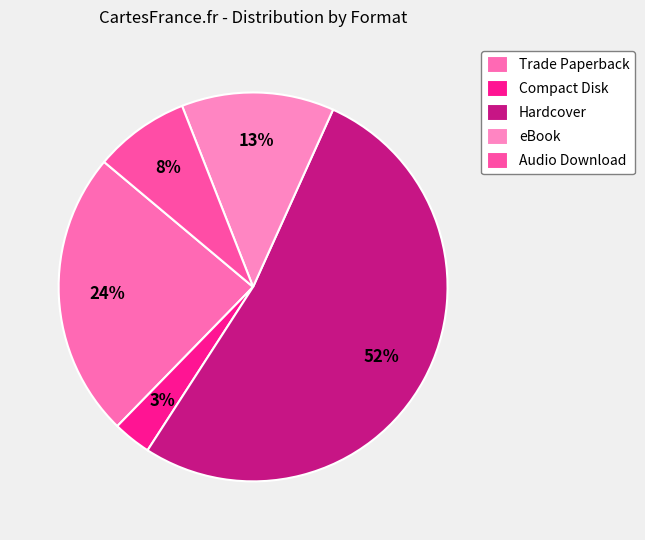

The Audio Download slice represents 8% of the pie. True or false?

True